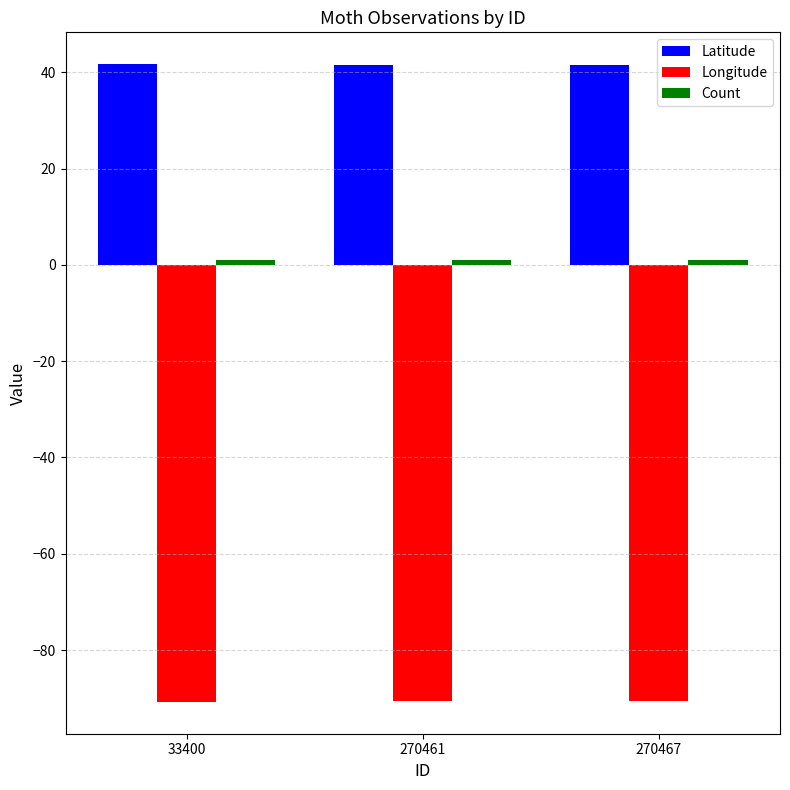

How many series are shown in this chart?

3